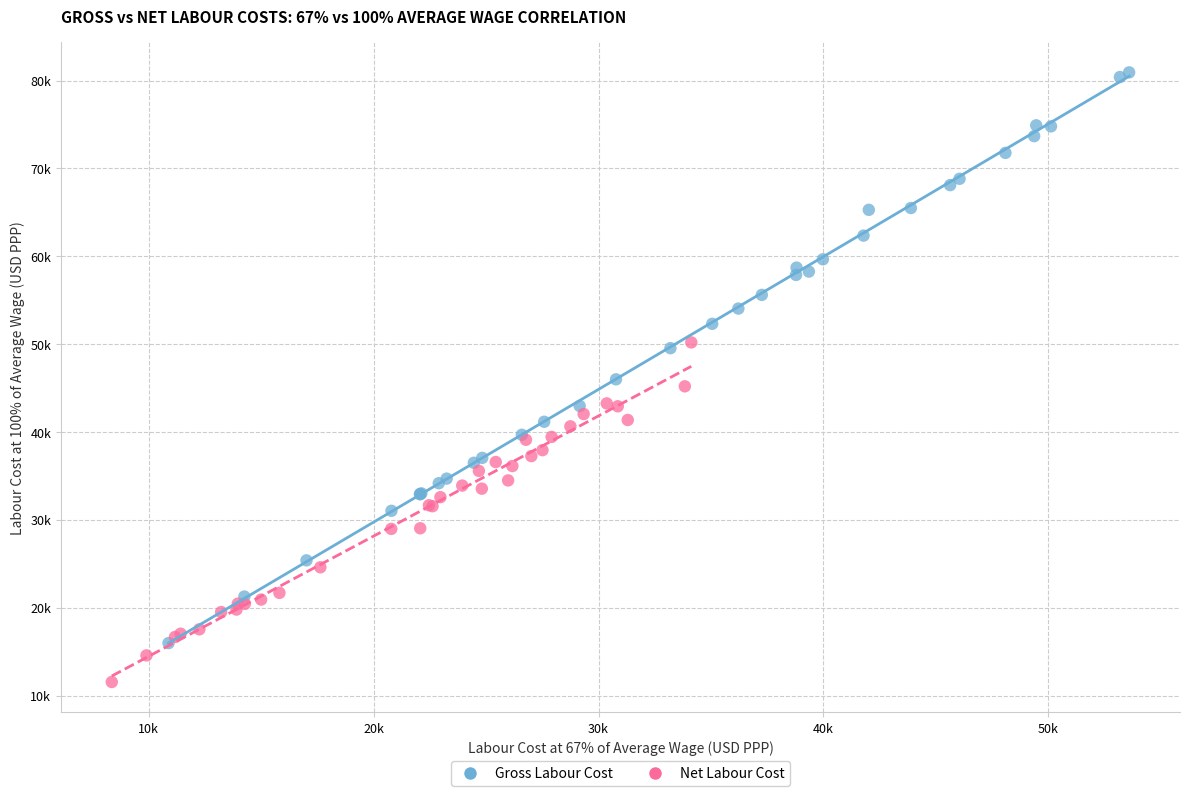

What are all the series names shown in the legend?

Gross Labour Cost, Net Labour Cost